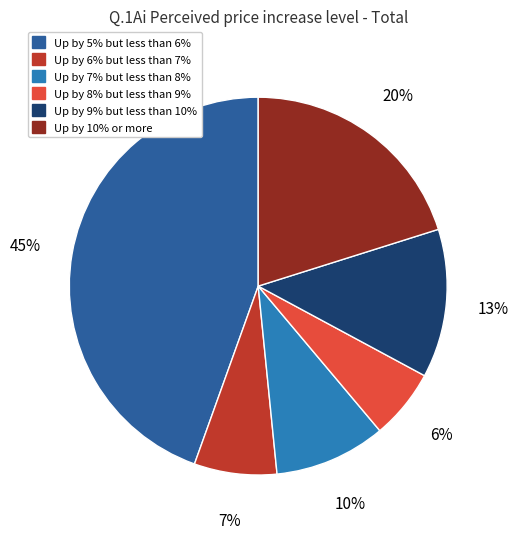

To the nearest percent, what portion does Up by 9% but less than 10% represent?

13%